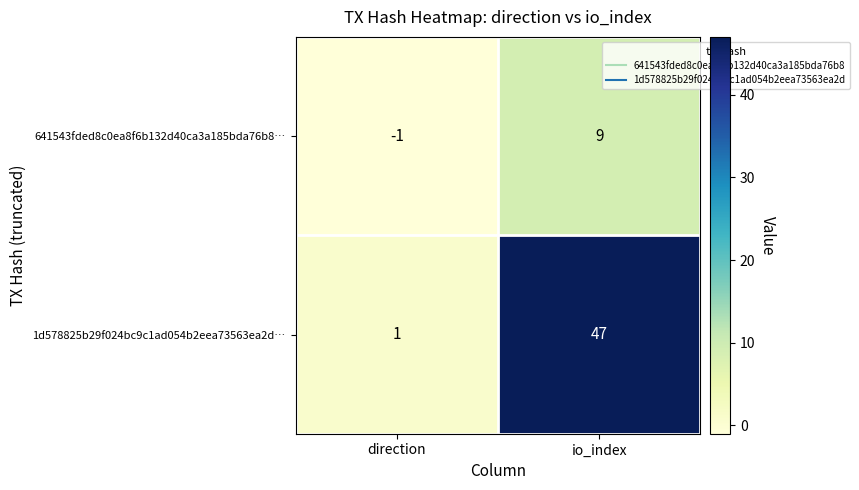

At how many categories does at least one series exceed 22?

1